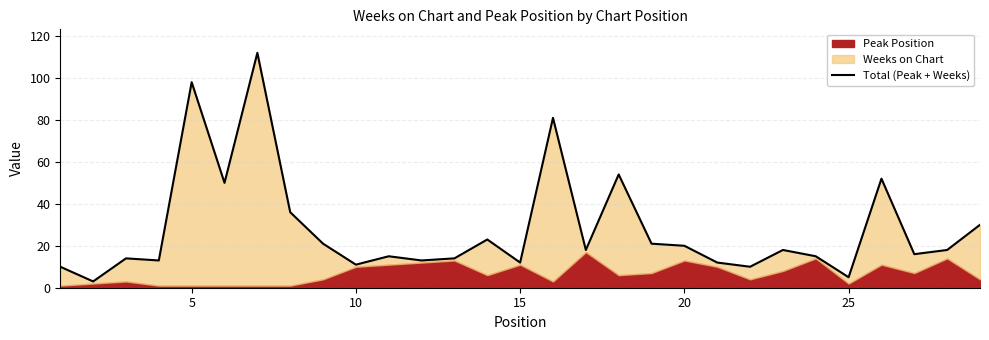

What is the value of the 2nd point from the left?

3